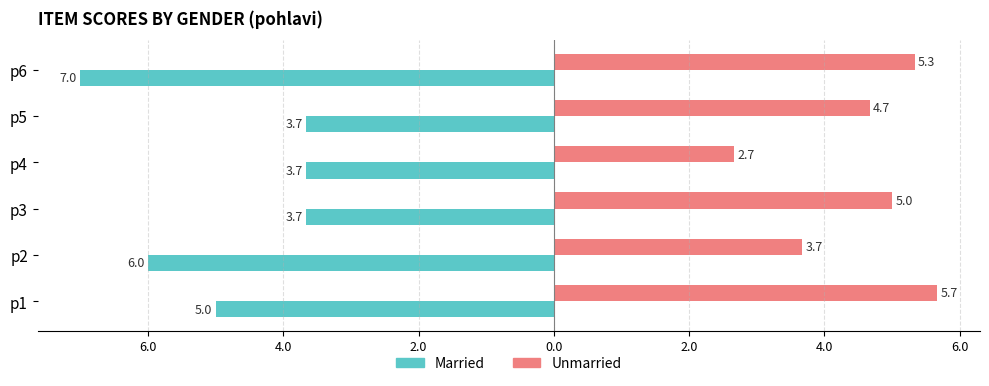

What are all the series names shown in the legend?

Married, Unmarried